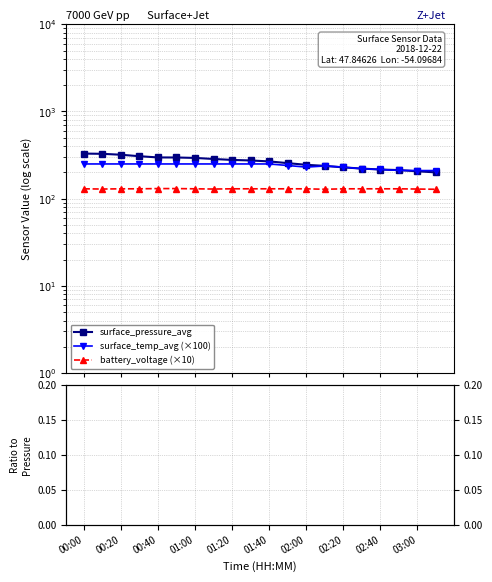

True or false: surface_pressure_avg and surface_temp_avg (×100) intersect in this chart.

False